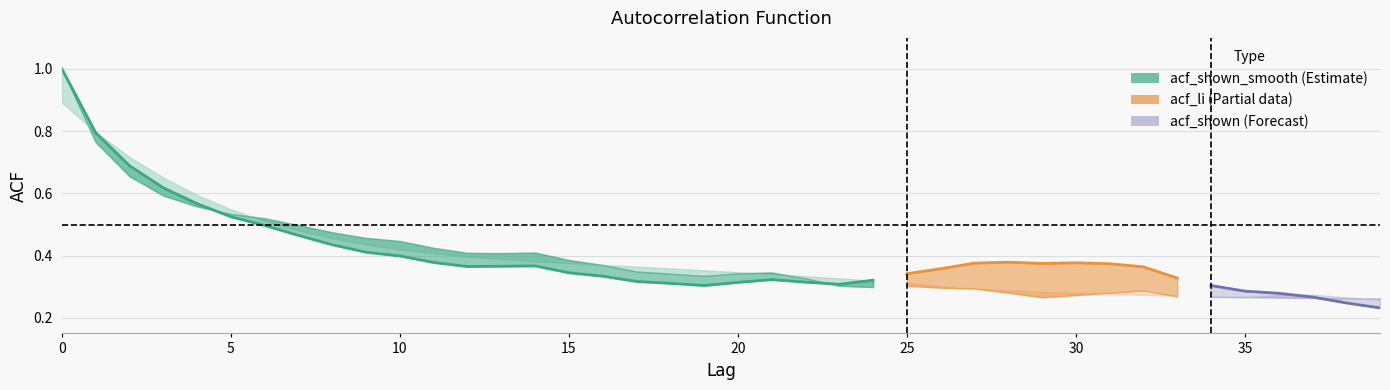

Where is acf_shown nearest to the value 0?

39